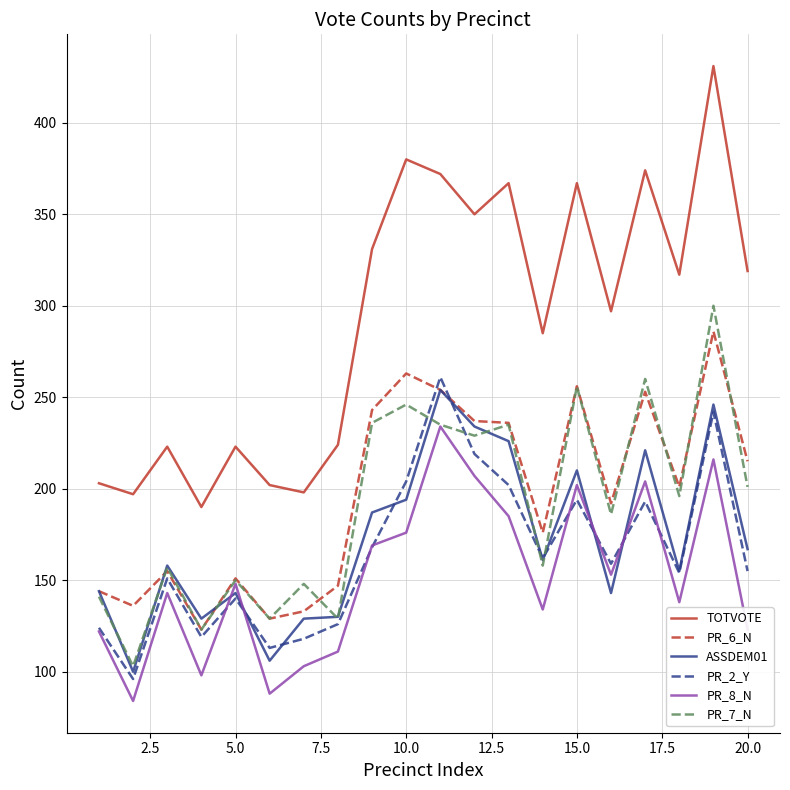

Which series ends up on top after the final intersection of PR_7_N and PR_2_Y?

PR_7_N